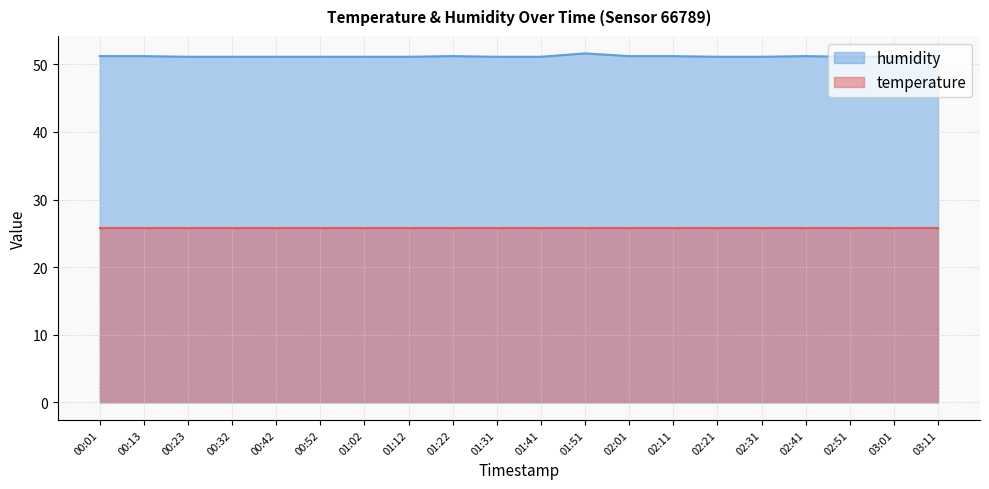

List the labels in order of value, largest first.

01:51, 00:01, 00:13, 01:22, 02:01, 02:11, 02:41, 03:11, 00:23, 00:32, 00:42, 00:52, 01:02, 01:12, 01:31, 01:41, 02:21, 02:31, 02:51, 03:01